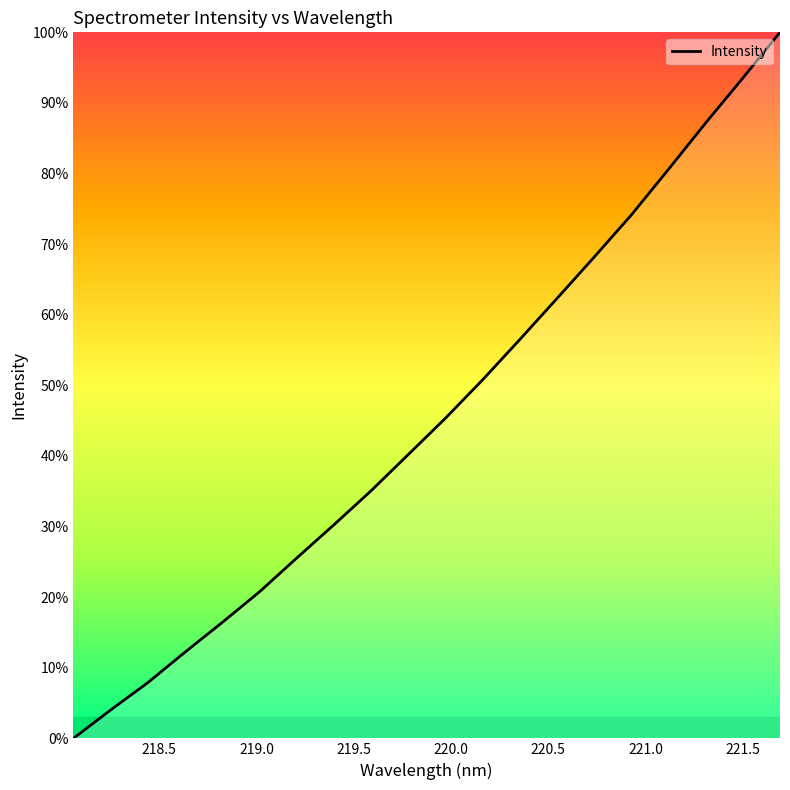

What is the difference between the maximum and minimum values?

100.0